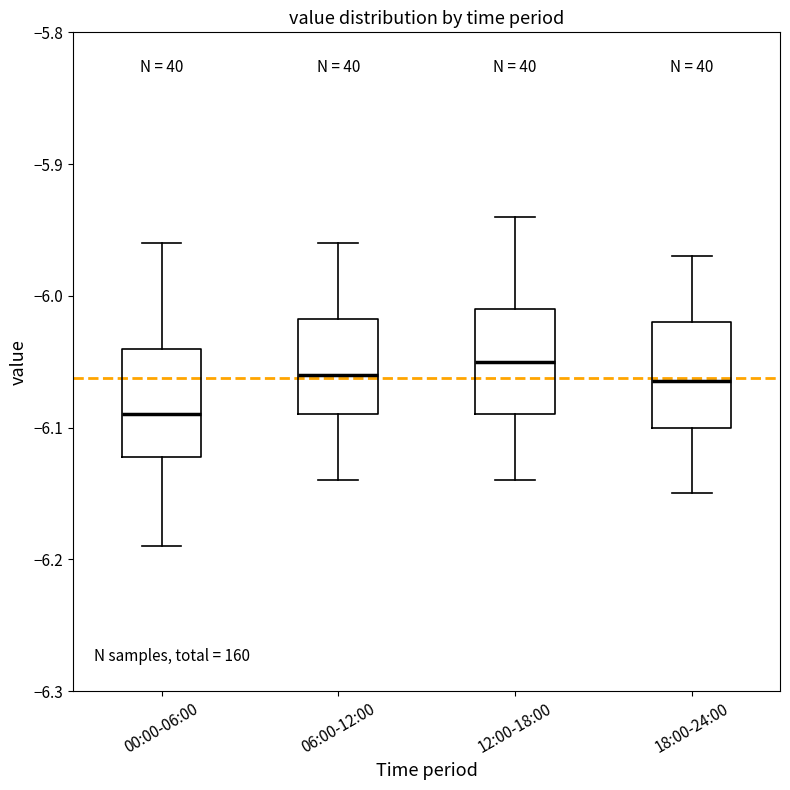

Reading left to right, read every box against the y-axis: the position of its median line, the range the box covers, and the ends of its whiskers. The values are not printed on the chart, so give them approximately, as read against the axis.

00:00-06:00: median -6.09, box -6.12 to -6.04, whiskers -6.19 to -5.96
06:00-12:00: median -6.06, box -6.09 to -6.02, whiskers -6.14 to -5.96
12:00-18:00: median -6.05, box -6.09 to -6.01, whiskers -6.14 to -5.94
18:00-24:00: median -6.06, box -6.10 to -6.02, whiskers -6.15 to -5.97